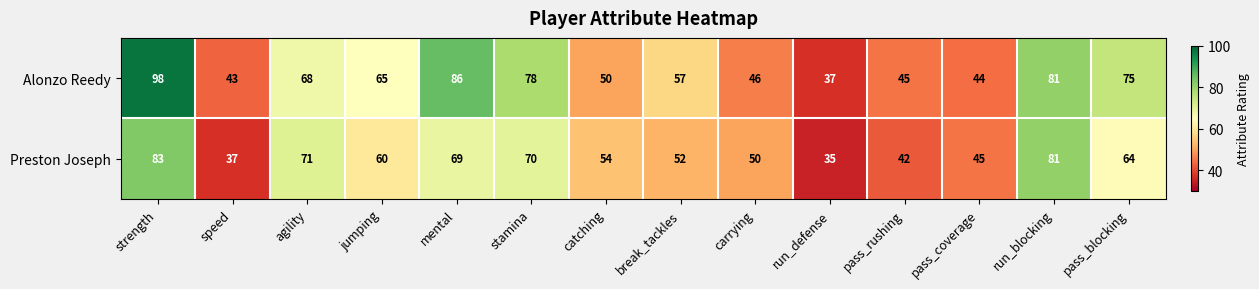

What is the difference between the highest and lowest values at strength?

15